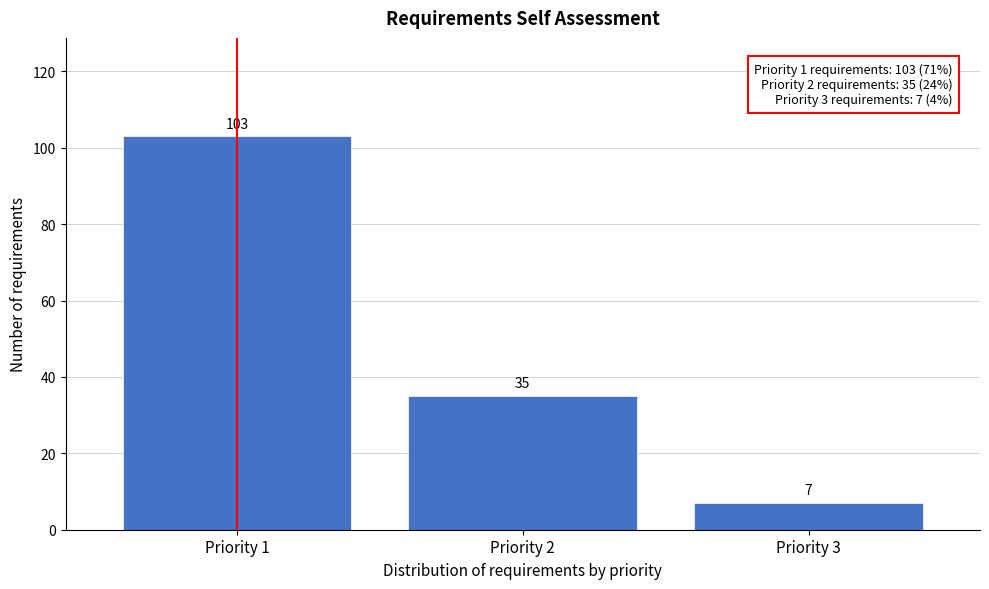

Reading left to right, what are all the values shown in this chart?

103	35	7